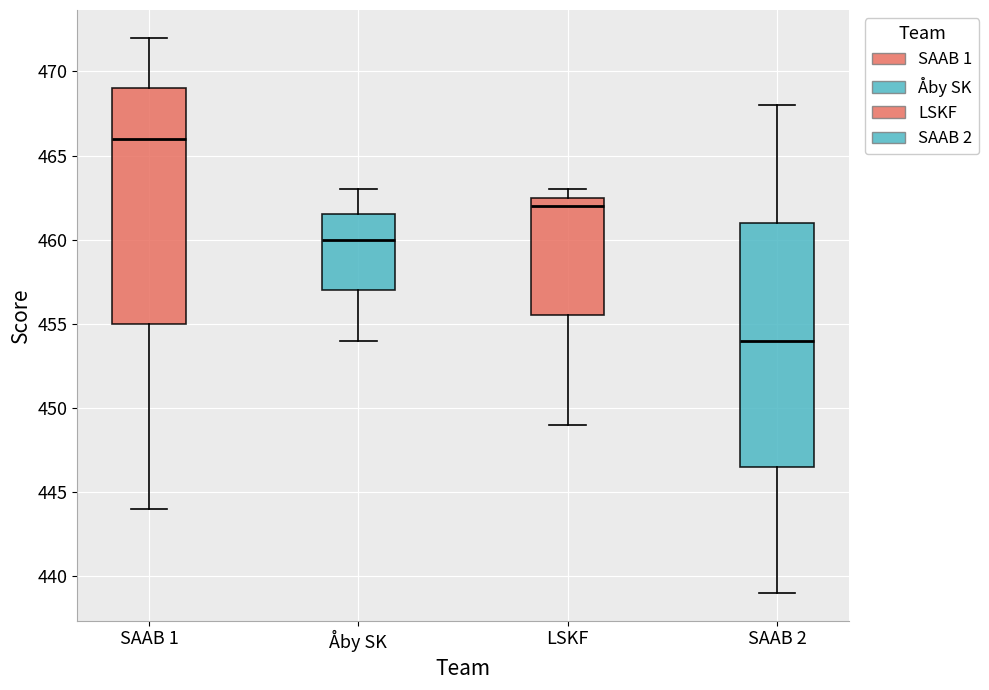

Reading left to right, transcribe this box plot: for each box, give where its median line is, the range the box spans, and where its two whiskers end, as read against the y-axis. The values are not printed on the chart, so give them approximately, as read against the axis.

SAAB 1: median 466.0, box 455.0 to 469.0, whiskers 444.0 to 472.0
Åby SK: median 460.0, box 457.0 to 461.5, whiskers 454.0 to 463.0
LSKF: median 462.0, box 455.5 to 462.5, whiskers 449.0 to 463.0
SAAB 2: median 454.0, box 446.5 to 461.0, whiskers 439.0 to 468.0